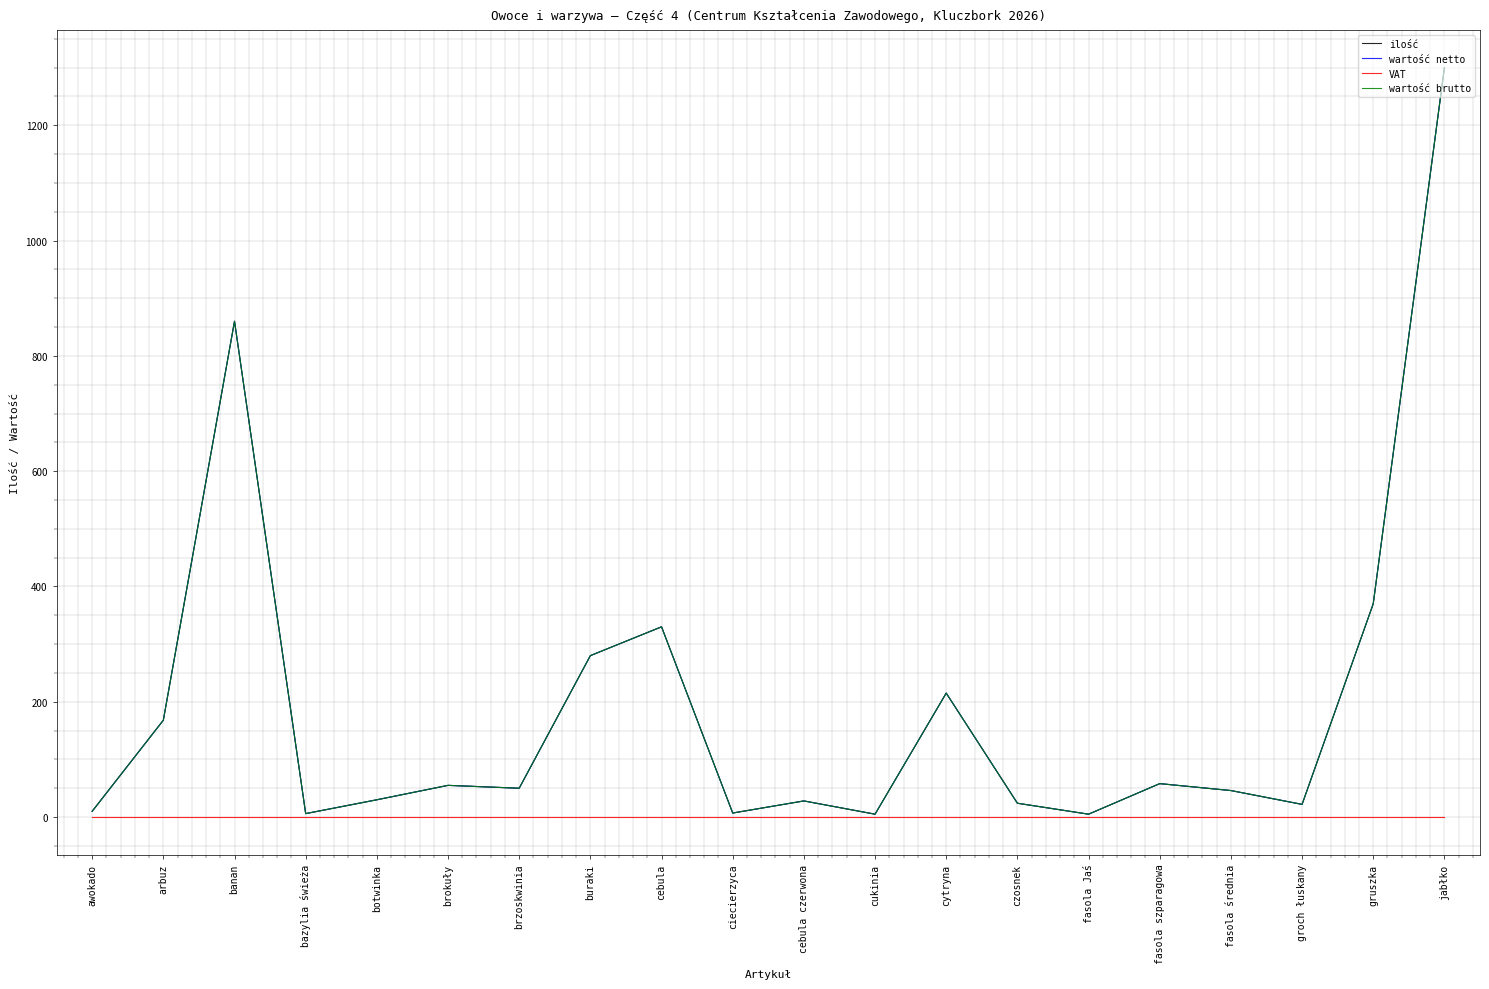

True or false: wartość netto and wartość brutto cross at least once.

False